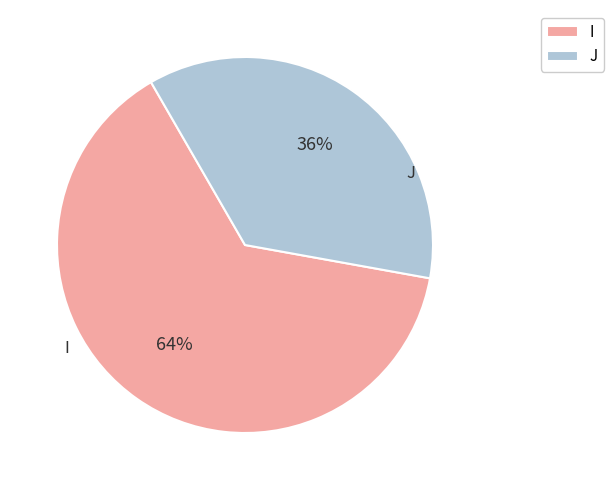

Which has a higher value, J or I?

I